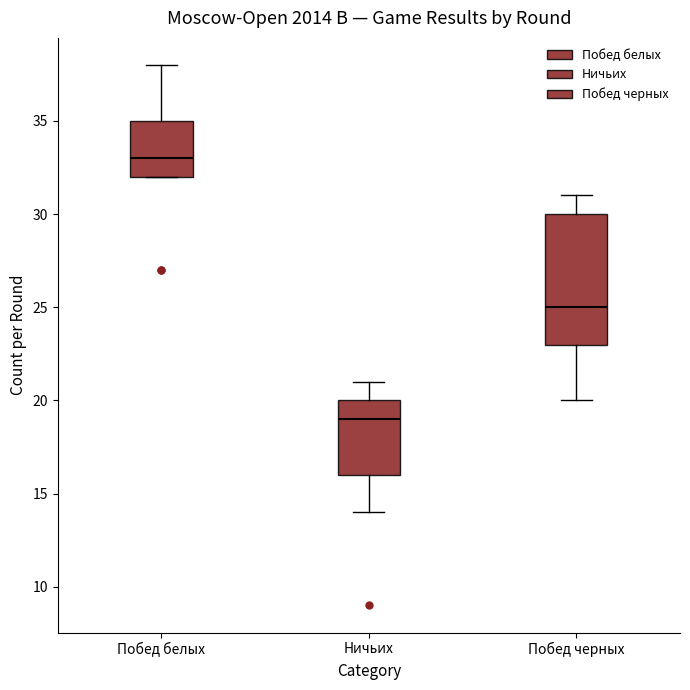

Comparing the boxes themselves (not the whiskers), which one is the tallest?

Побед черных